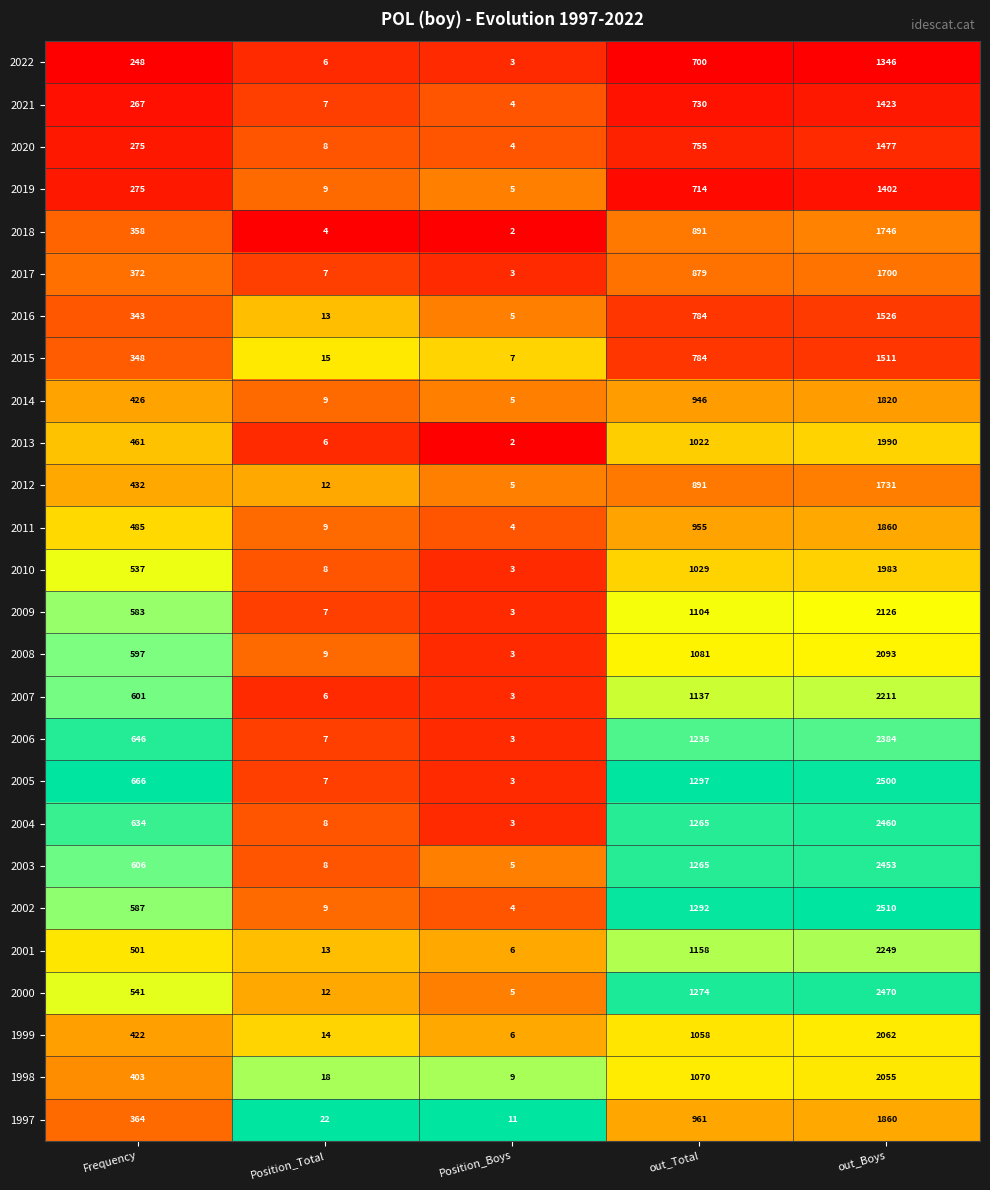

Which series has the widest spread of values?

2002